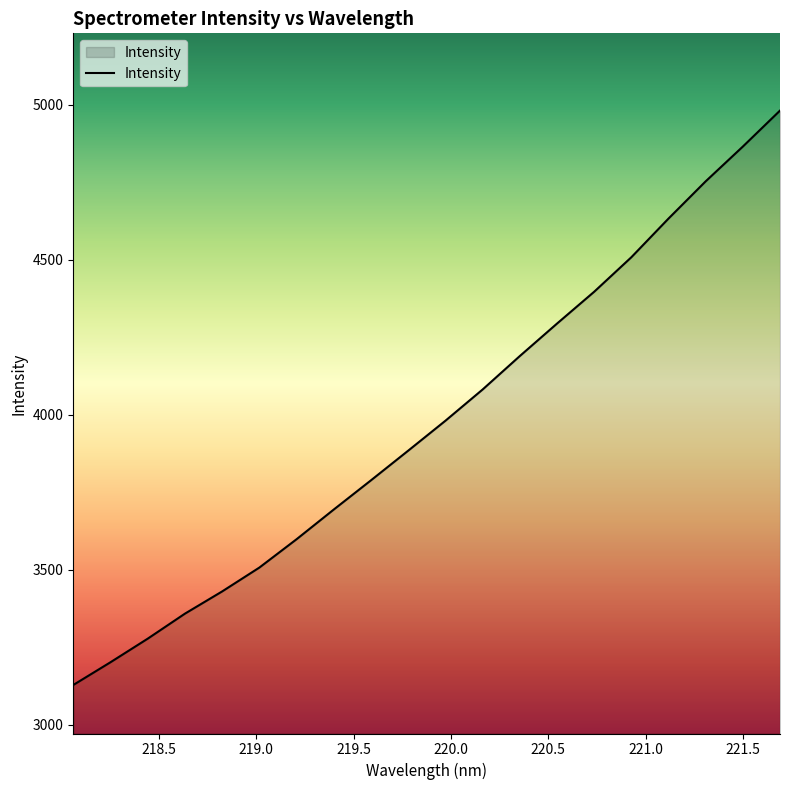

How many lines are shown in the chart?

1